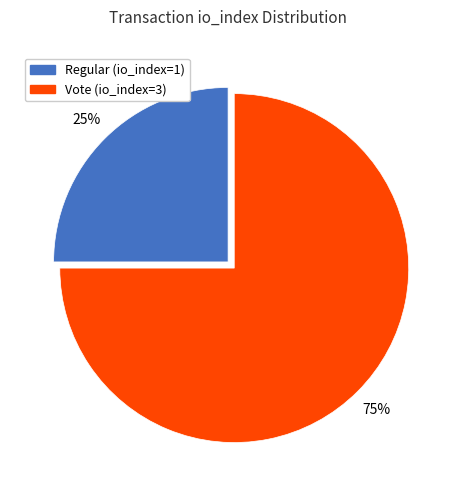

Count the number of slices in the pie.

2